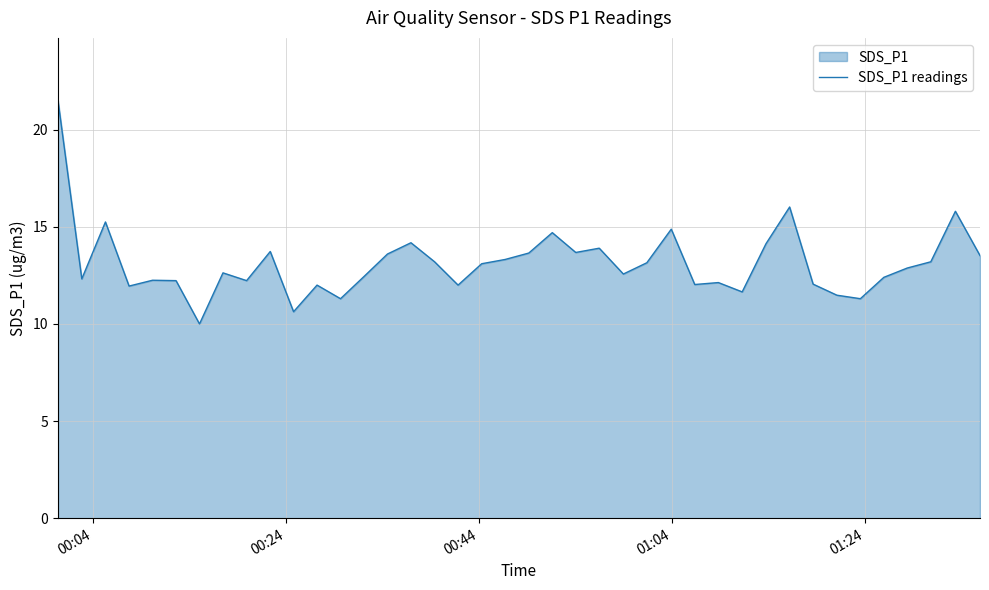

How many lines are shown in the chart?

1